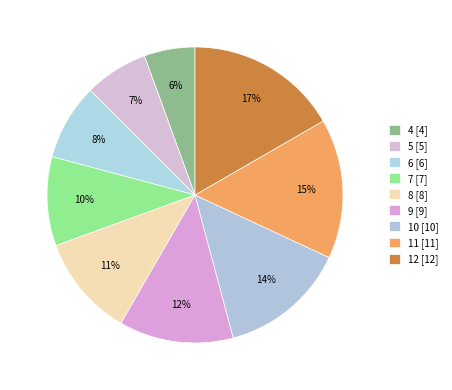

How many segments does this pie chart have?

9